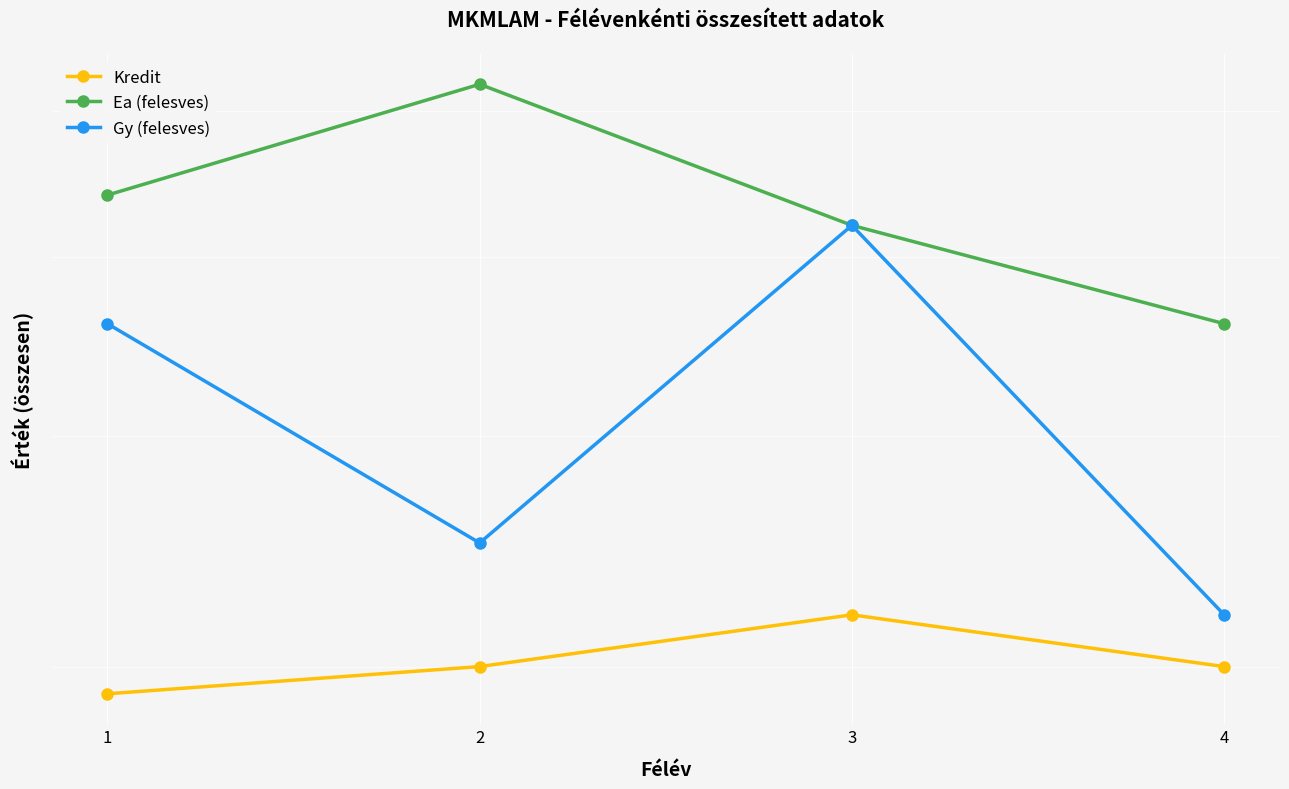

How many data points in Gy (felesves) are less than 46?

2